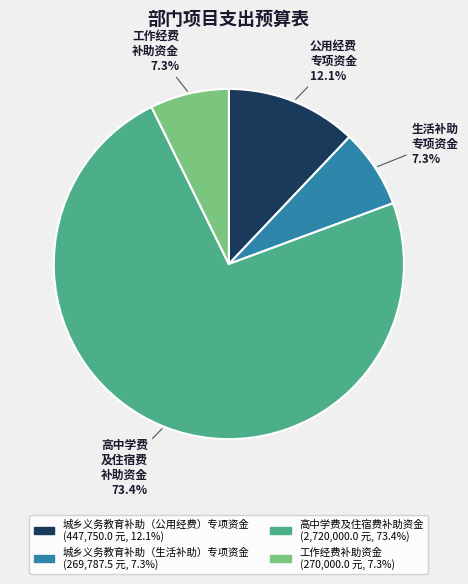

Which has a higher value, 工作经费补助资金 or 高中学费及住宿费补助资金?

高中学费及住宿费补助资金